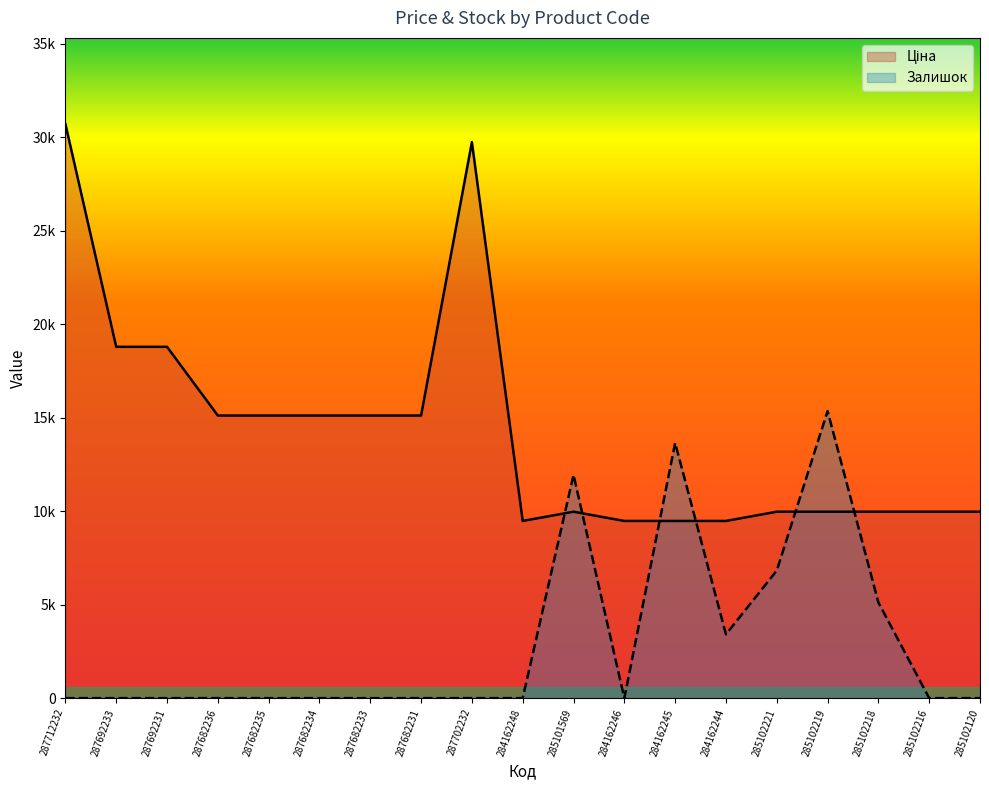

What is the label of the 19th point from the right?

287712232